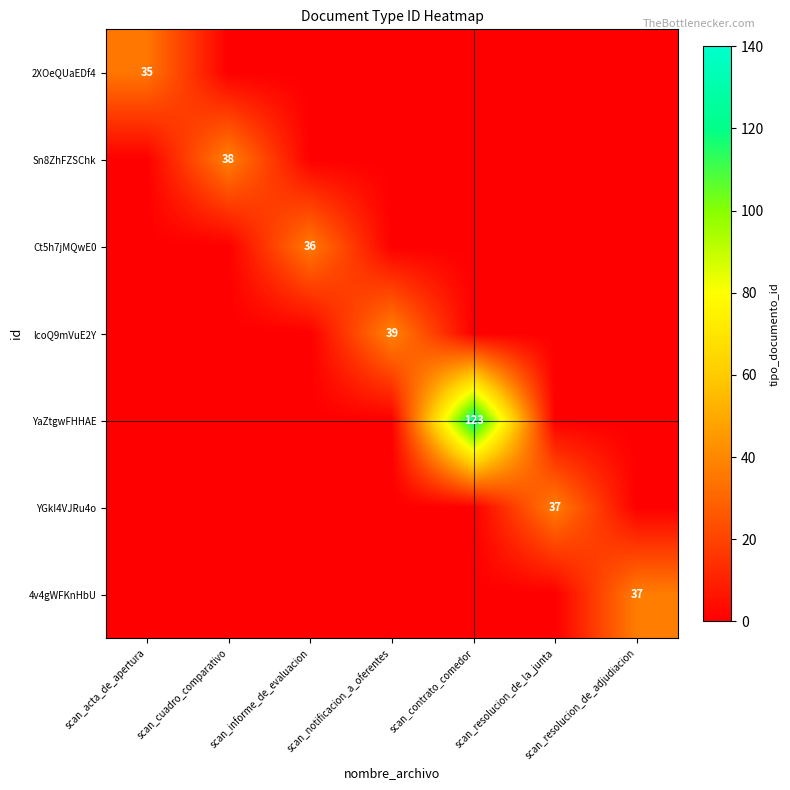

The value of Sn8ZhFZSChk at scan_cuadro_comparativo is 38. True or false?

True